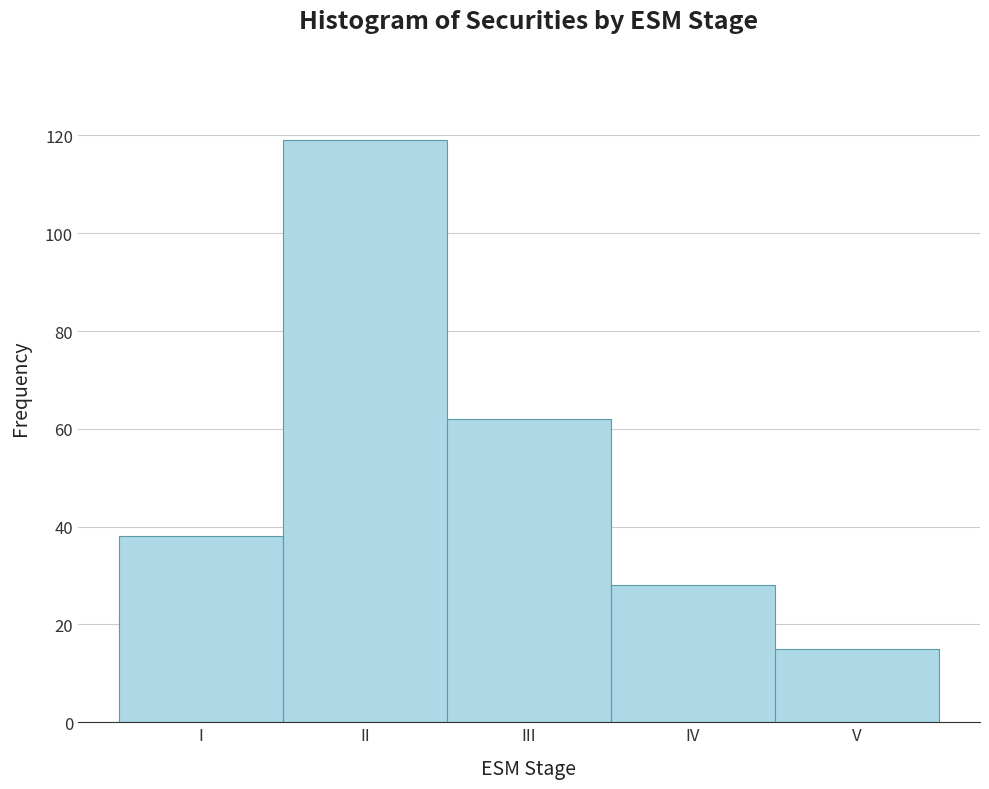

Reading right to left, what are all the values shown in this chart?

V=15	IV=28	III=62	II=119	I=38